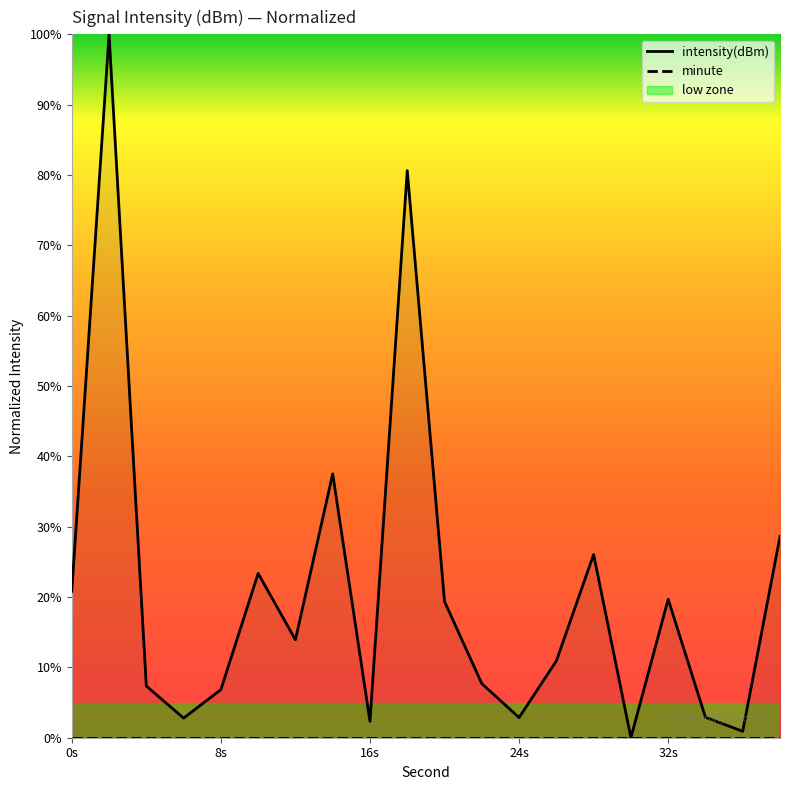

What are all the series names shown in the legend?

intensity(dBm), minute